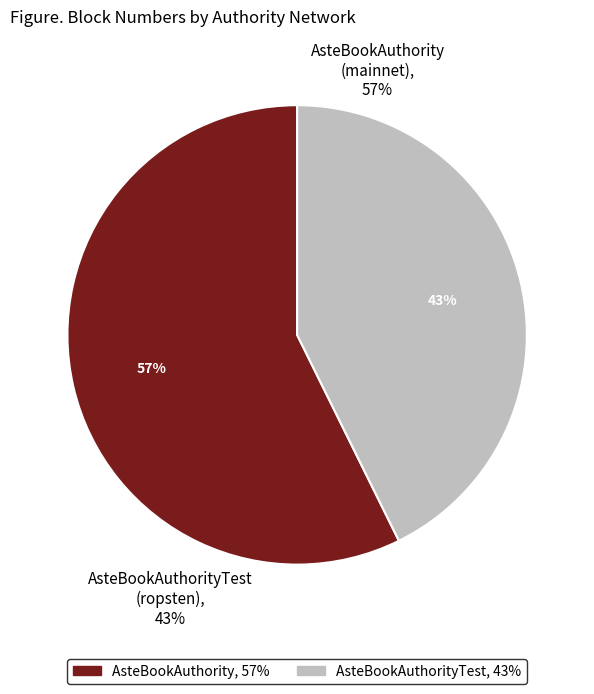

The 3a4b9078-ee74-11e9-b790-ca06f09d33b7 slice represents 48% of the pie. True or false?

False